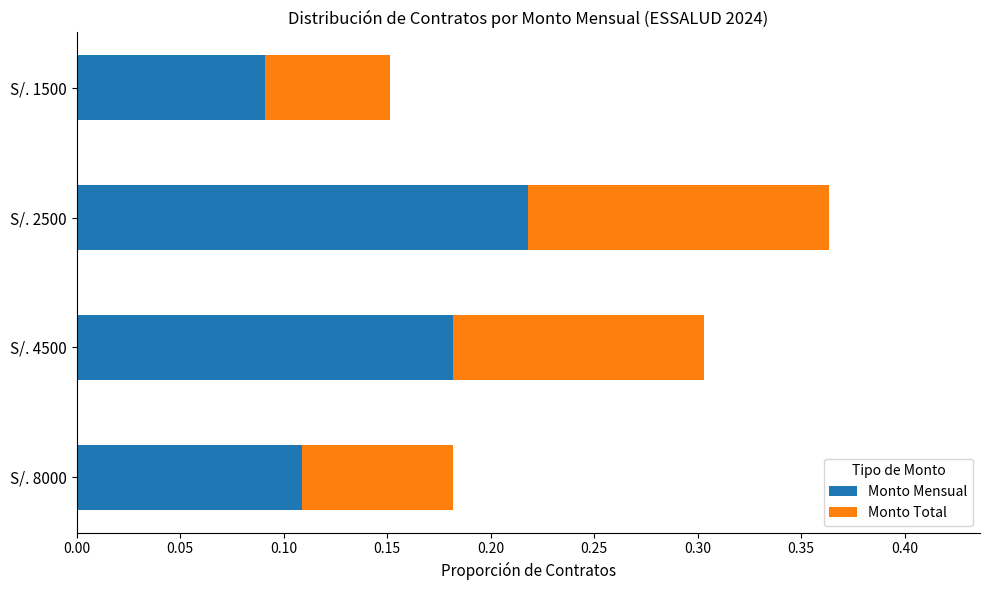

At which label is Monto Mensual closest to 0?

S/. 1500